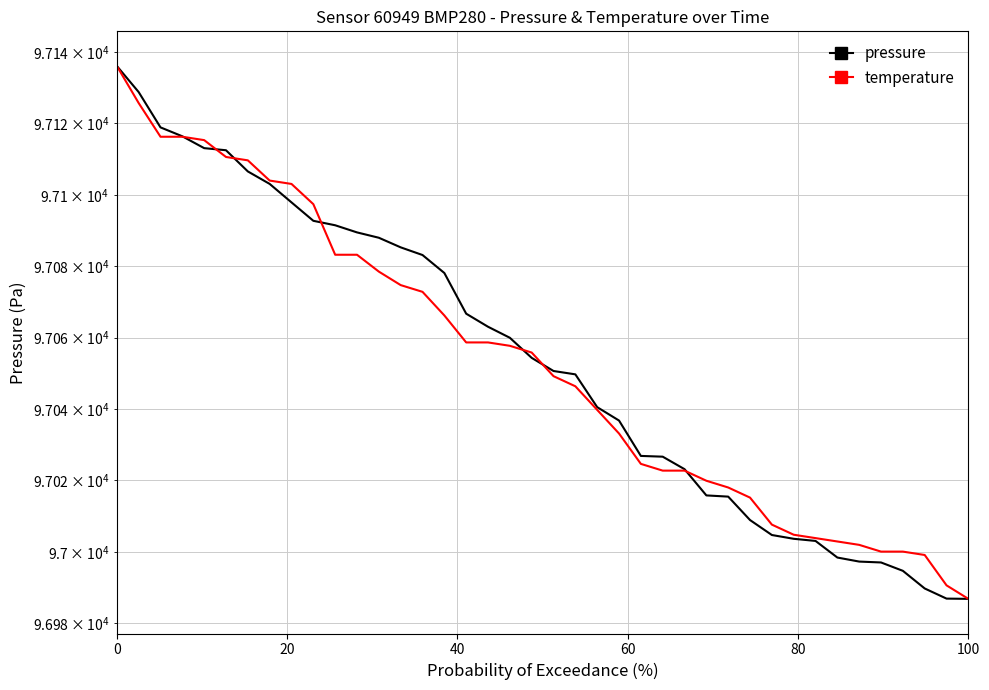

Rank the series by their maximum value, from highest to lowest.

pressure, temperature